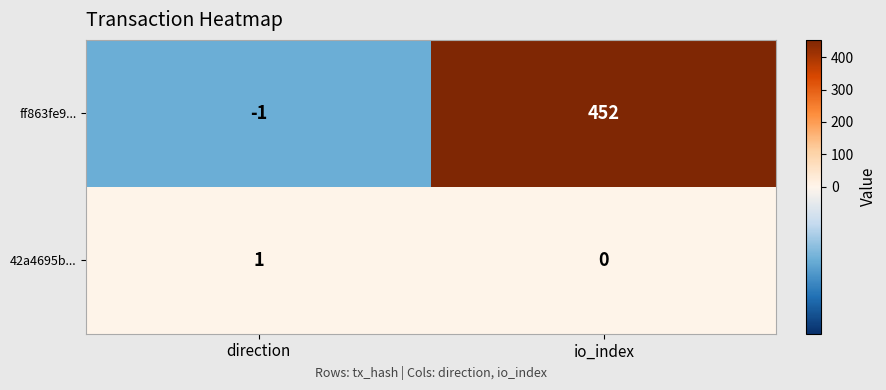

Rank the series at direction from lowest to highest value.

ff863fe9..., 42a4695b...